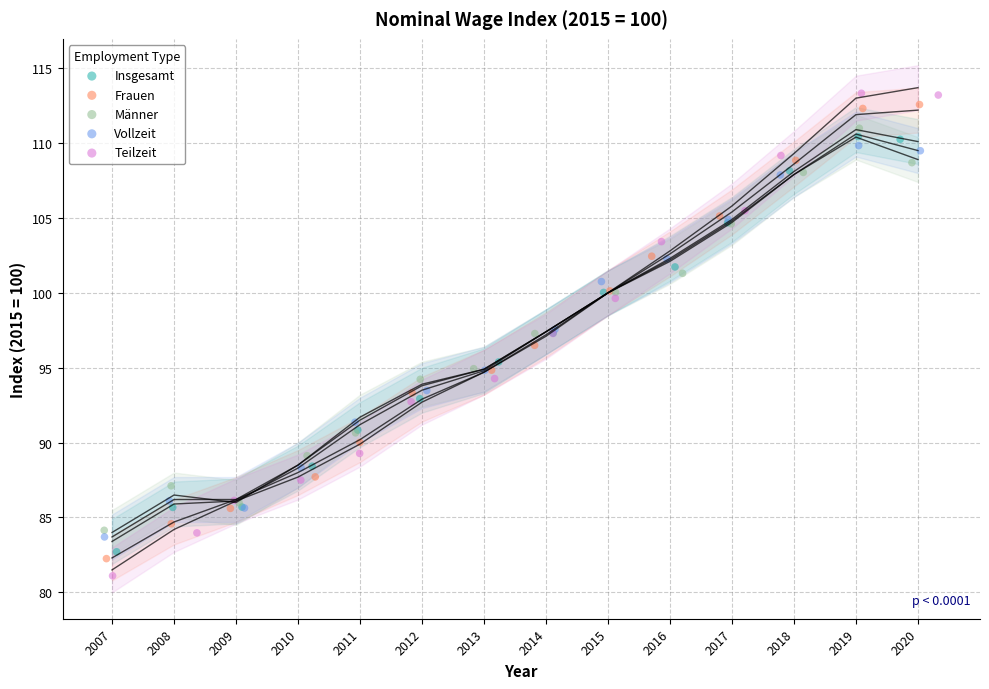

What are all the series names shown in the legend?

Insgesamt, Frauen, Männer, Vollzeit, Teilzeit